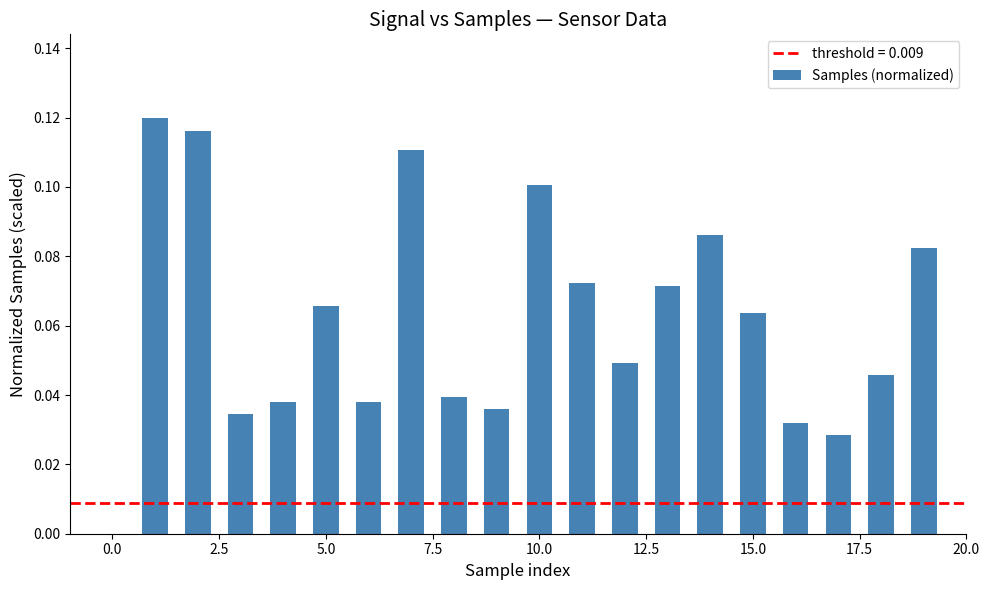

How many positive values are there?

19